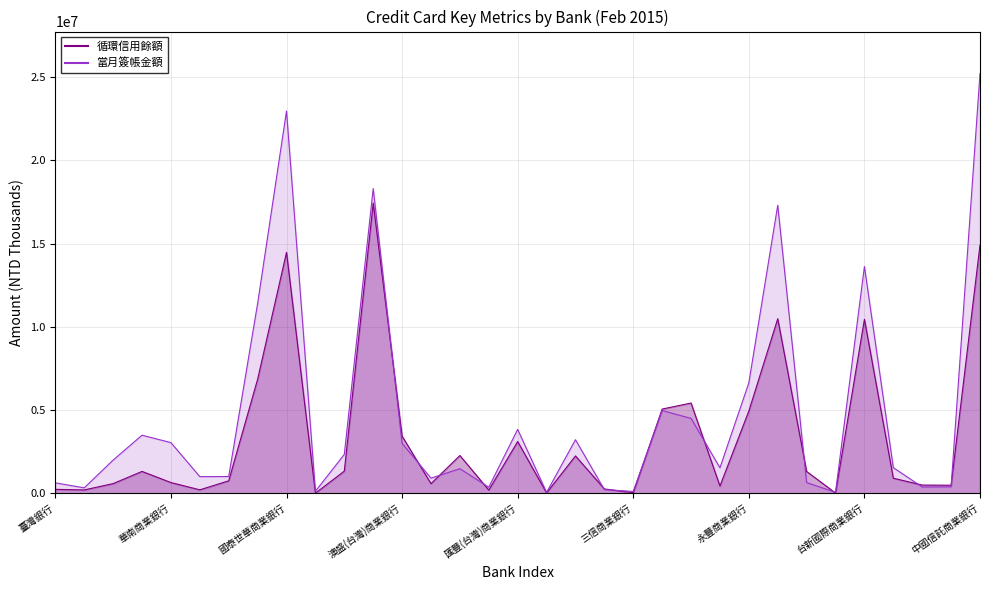

What is the label of the 25th point from the left?

永豐商業銀行